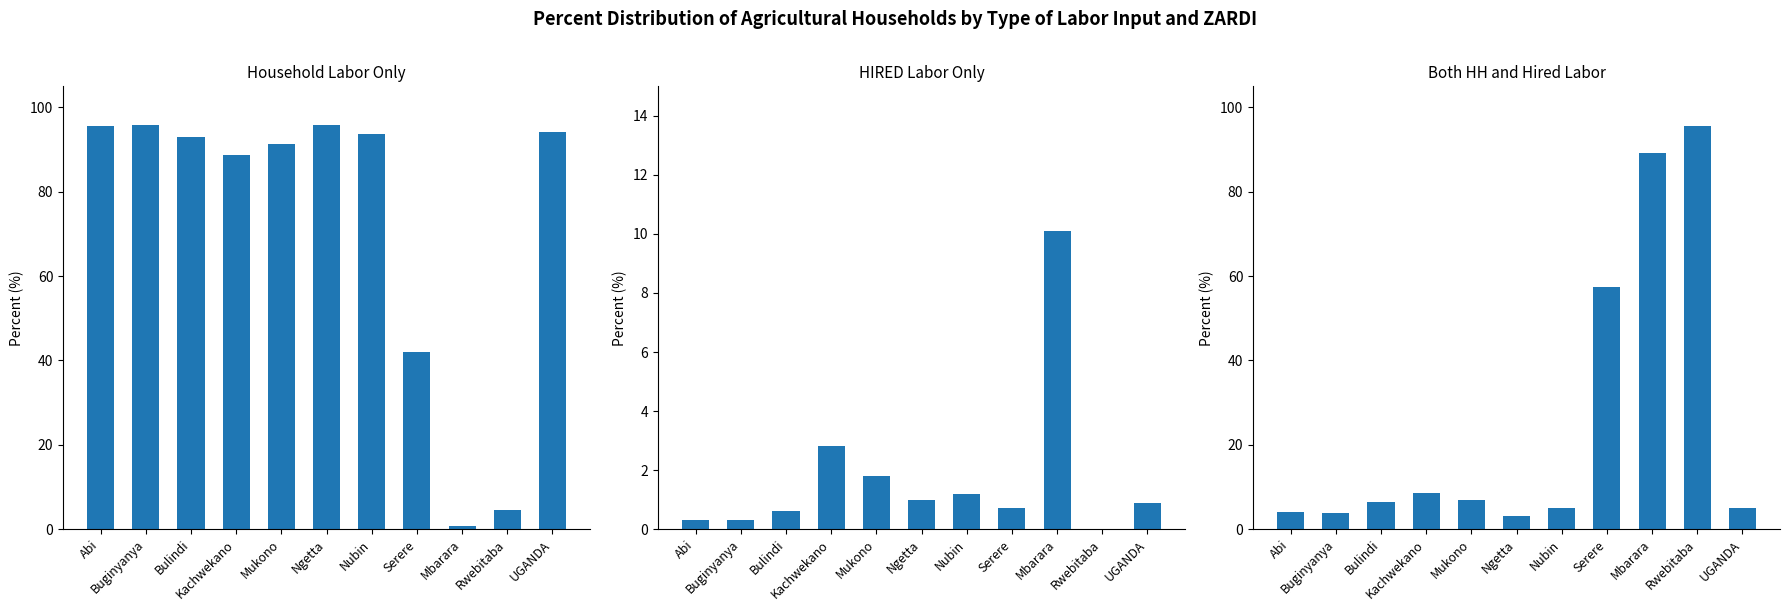

How many groups of bars are there?

11